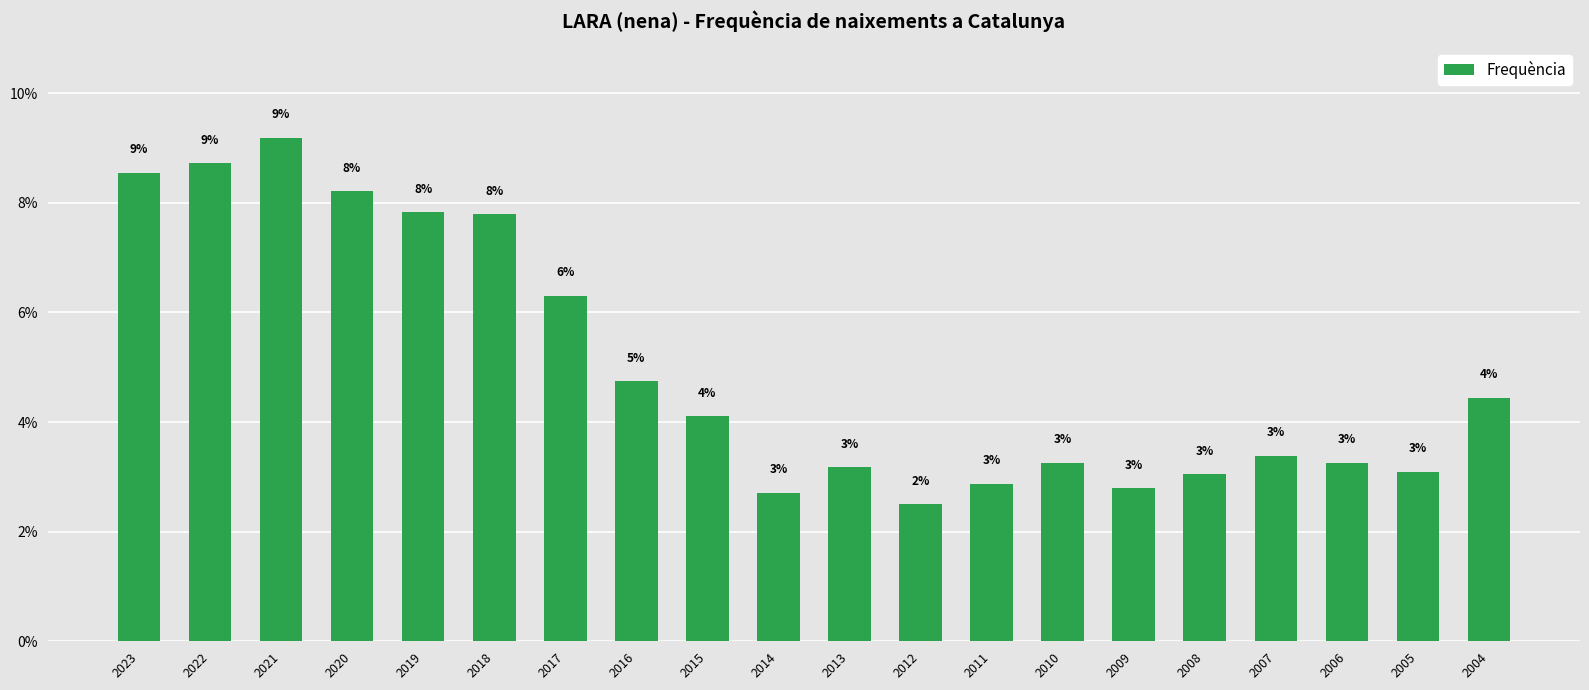

Are the bars horizontal?

No